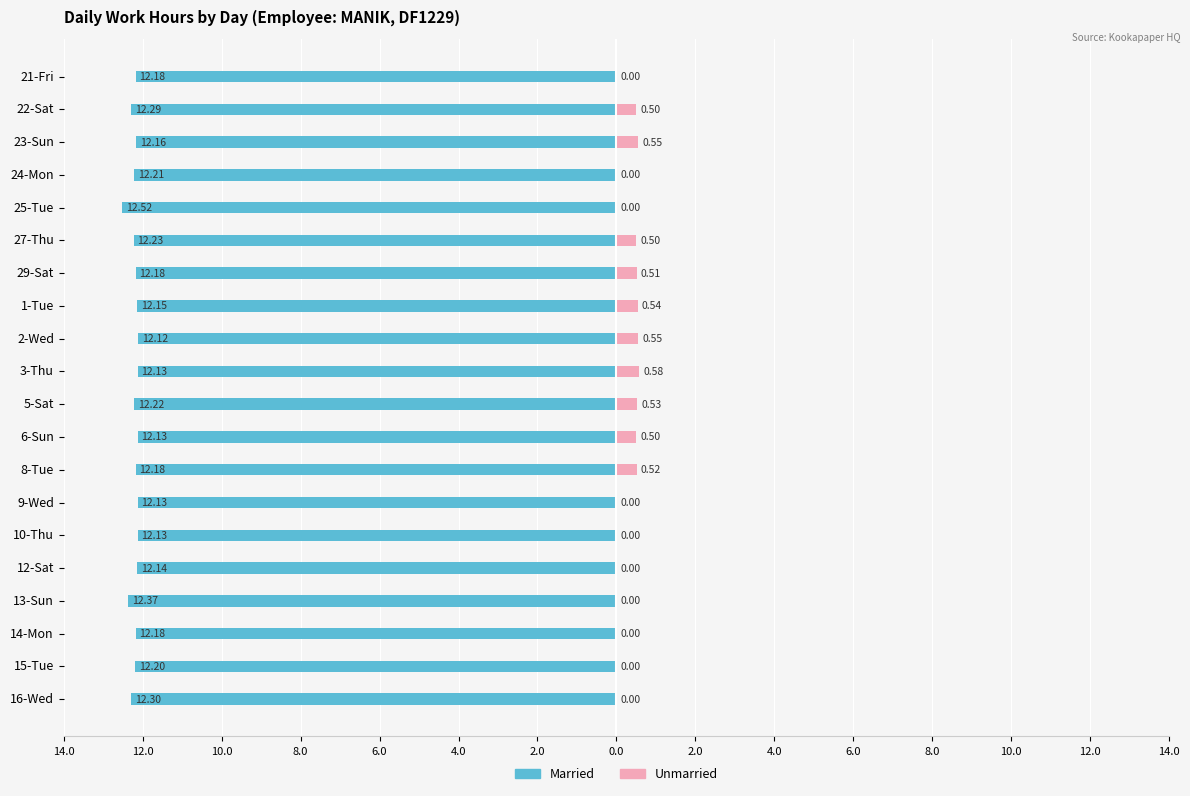

How many Unmarried values are between 0 and 1?

20